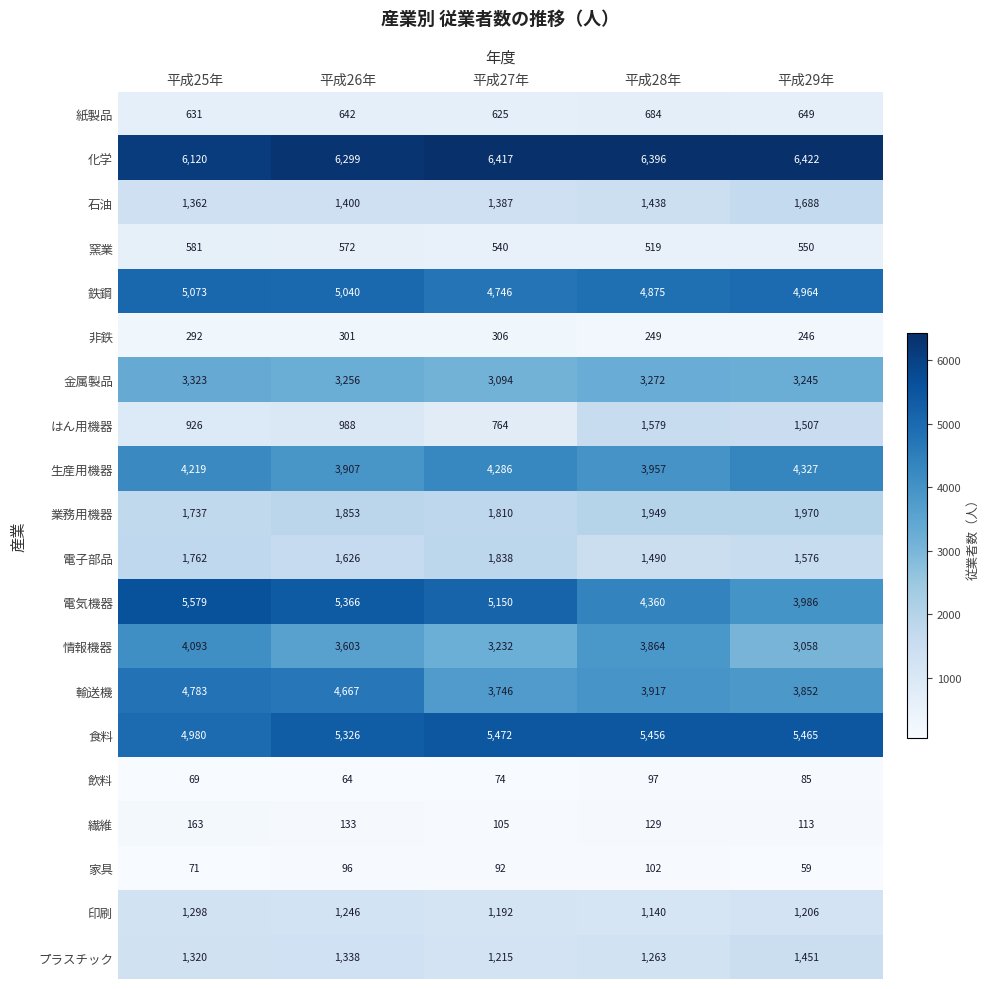

Rank the series by their maximum value, from lowest to highest.

飲料, 家具, 繊維, 非鉄, 窯業, 紙製品, 印刷, プラスチック, はん用機器, 石油, 電子部品, 業務用機器, 金属製品, 情報機器, 生産用機器, 輸送機, 鉄鋼, 食料, 電気機器, 化学